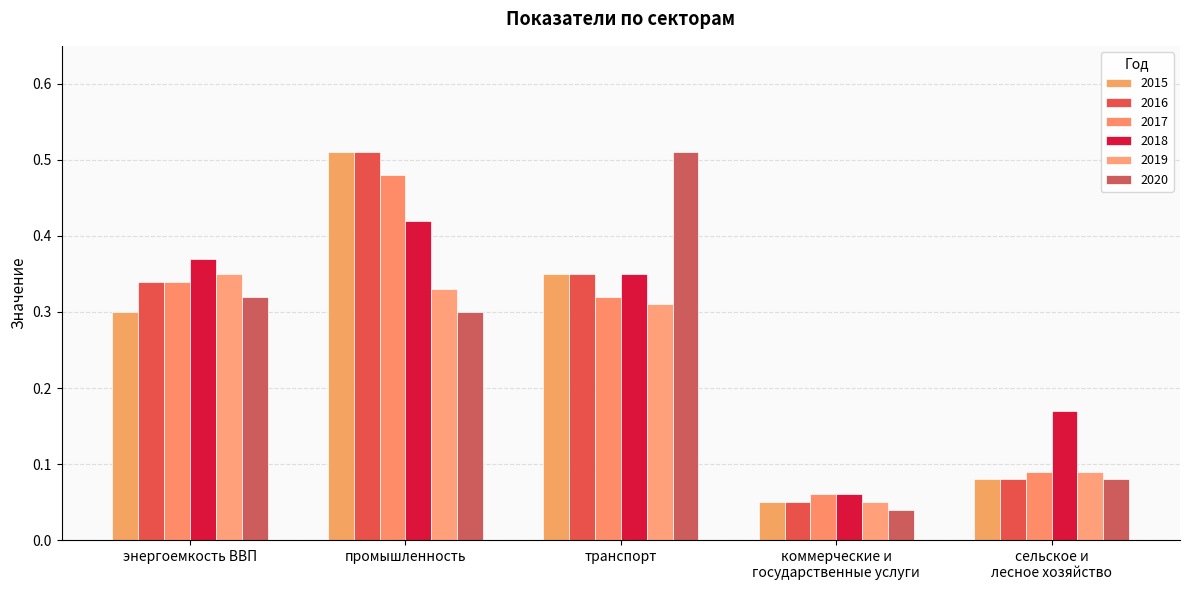

Rank the series at энергоемкость ВВП from highest to lowest value.

2018, 2019, 2016, 2017, 2020, 2015